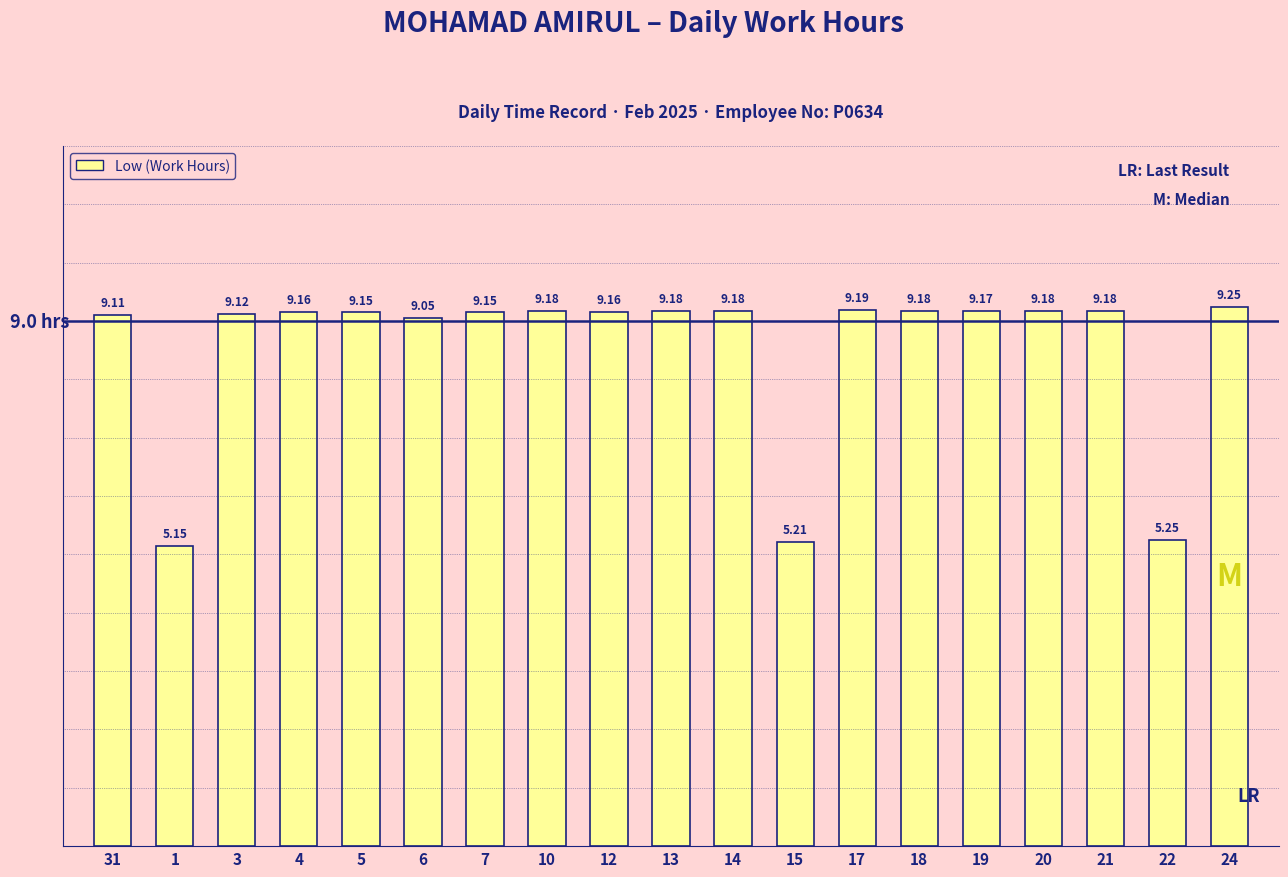

At which label does the data first exceed 9?

31